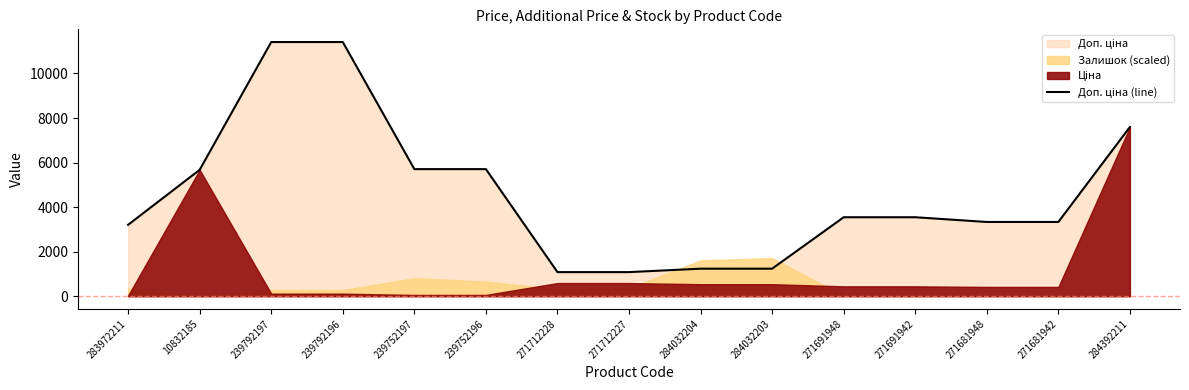

What is the change in value from 283972211 to 271691948?

+340.0